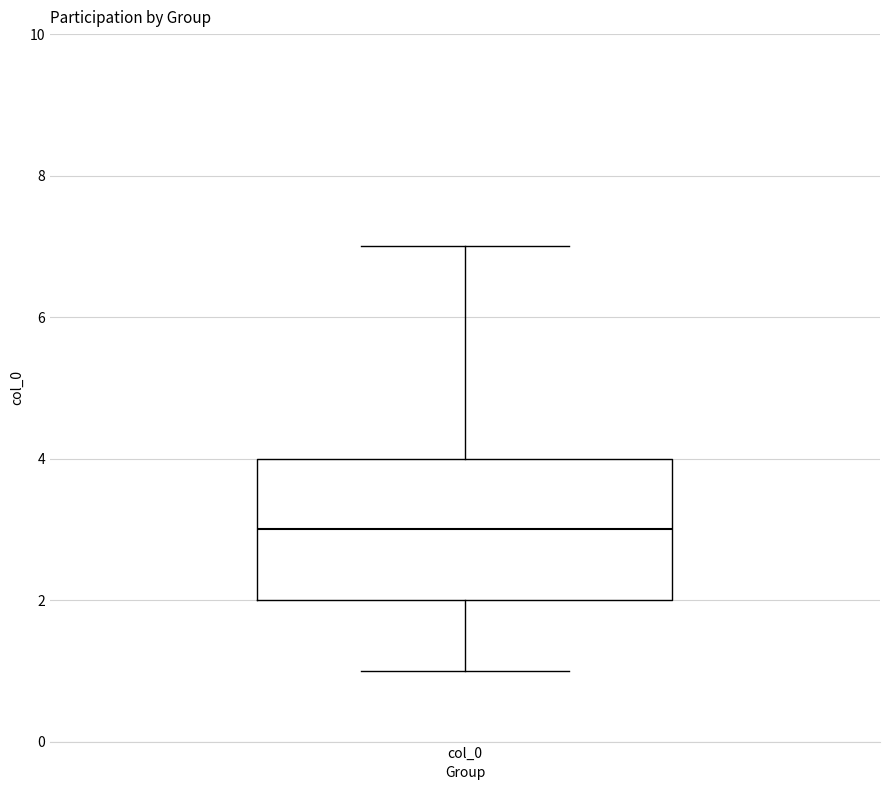

Where does the median line of the box for col_0 sit on the y-axis? The values are not printed on the chart, so give them approximately, as read against the axis.

3